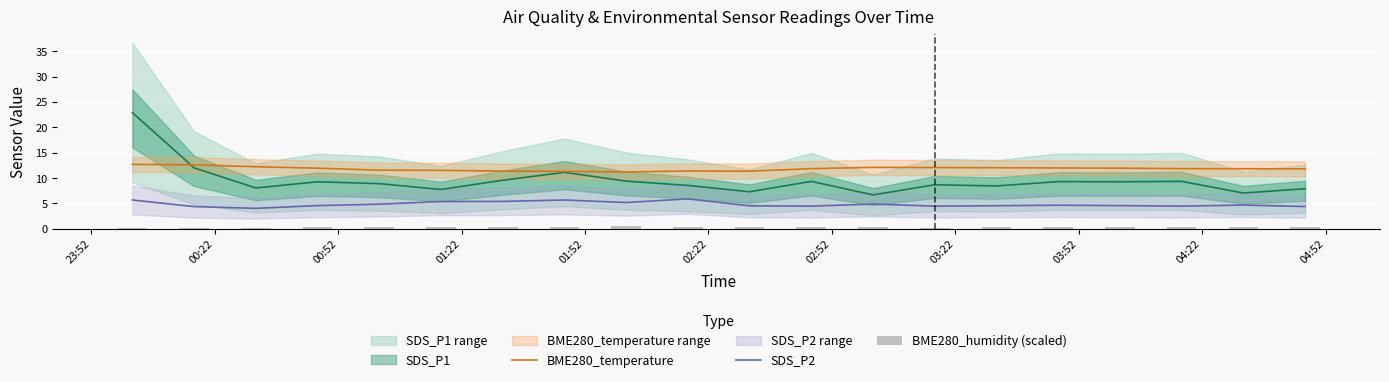

What is the minimum value for BME280_temperature?

11.2